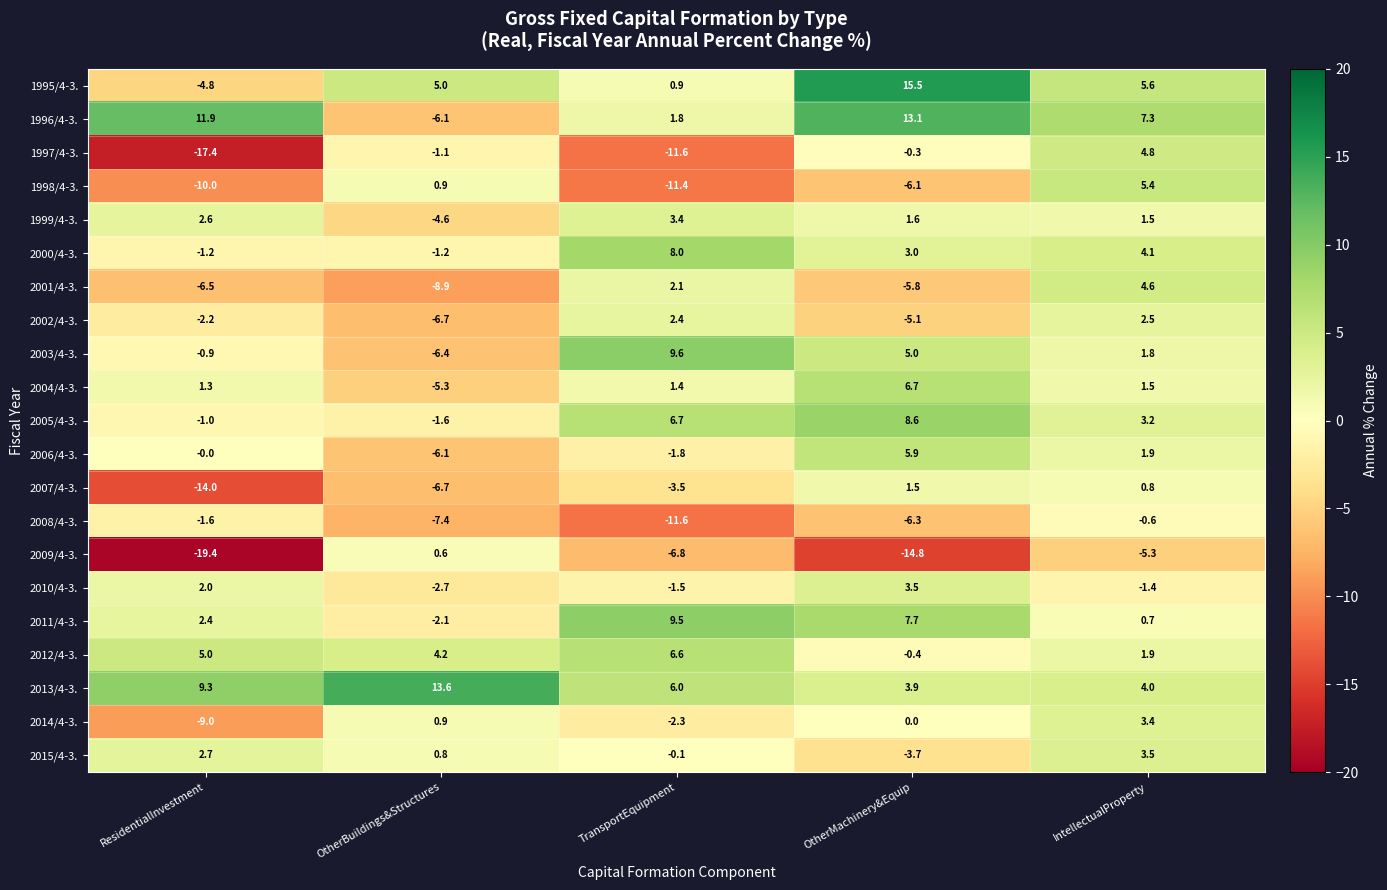

What is the difference between the maximum and minimum values in the 2002/4-3. series?

9.2